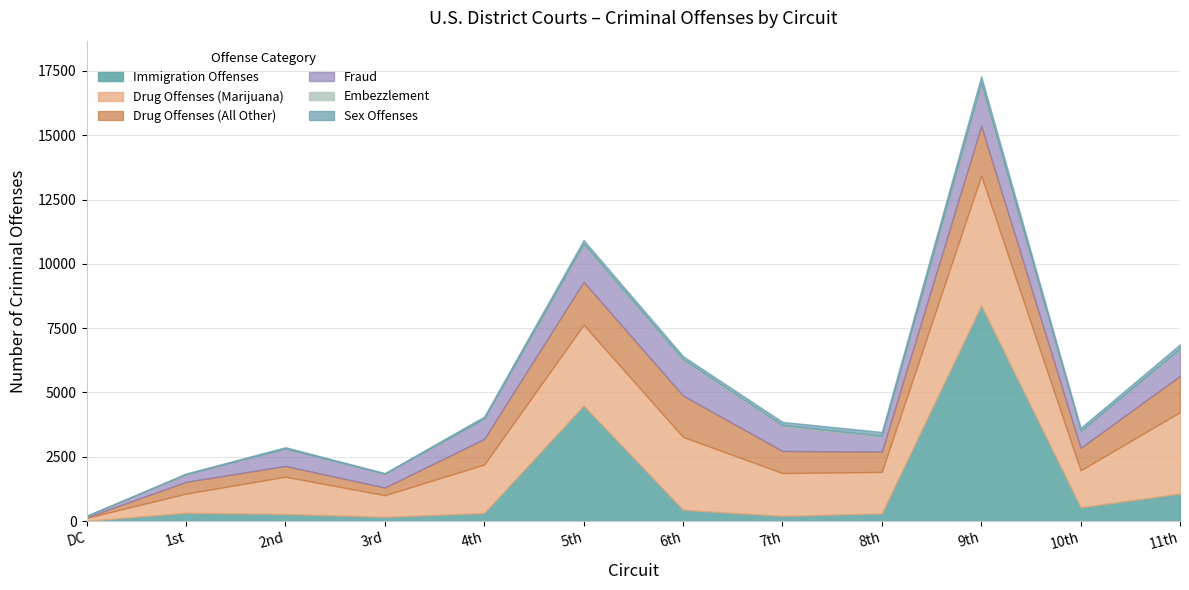

Reading left to right, list all the values displayed in this chart.

Immigration Offenses: 10	322	277	163	315	4491	437	201	299	8386	532	1069
Drug Offenses (Marijuana): 115	746	1448	842	1885	3140	2834	1668	1612	5043	1442	3169
Drug Offenses (All Other): 23	459	419	302	995	1672	1611	859	791	1936	871	1408
Fraud: 51	280	665	514	762	1407	1352	960	568	1567	630	1020
Embezzlement: 2	14	14	19	30	69	54	42	42	100	29	39
Sex Offenses: 3	29	50	28	79	145	126	127	154	261	122	168